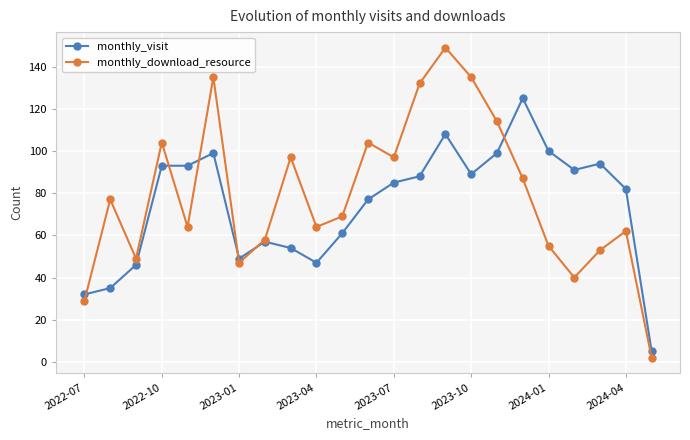

What are all the series names shown in the legend?

monthly_visit, monthly_download_resource